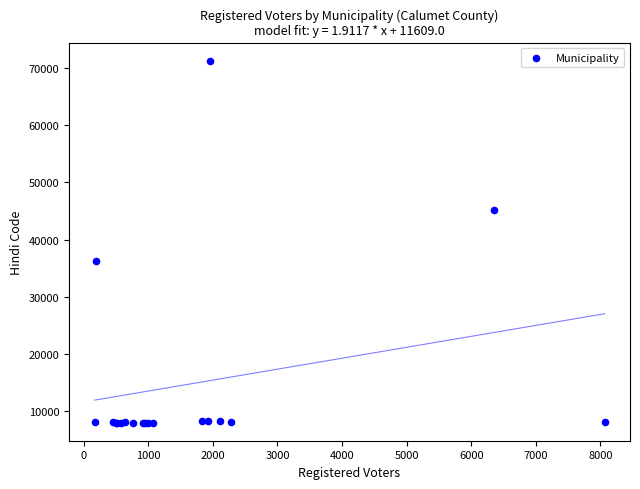

What Y value in the scatter plot is closest to 39626?

36241